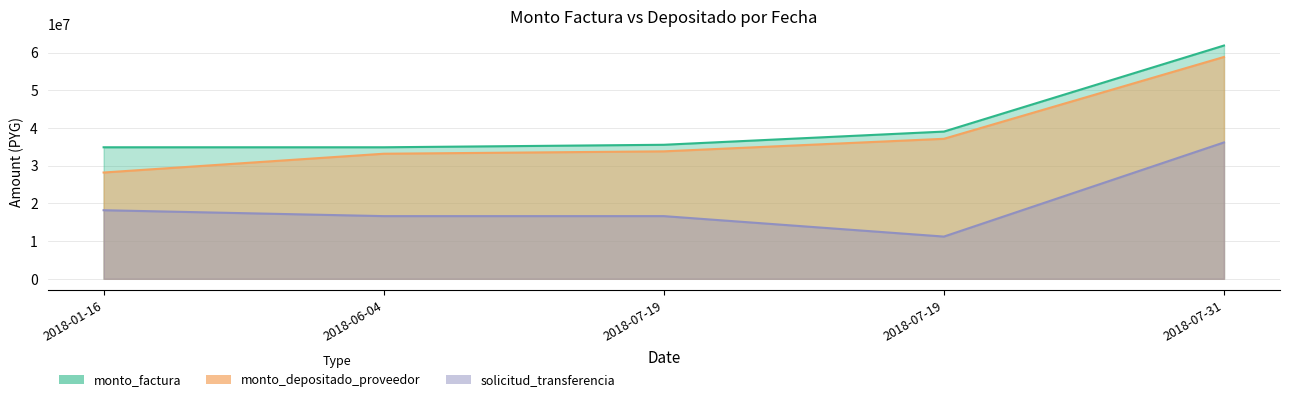

Rank the categories by solicitud_transferencia value from lowest to highest.

2018-07-19, 2018-06-04, 2018-07-19, 2018-01-16, 2018-07-31